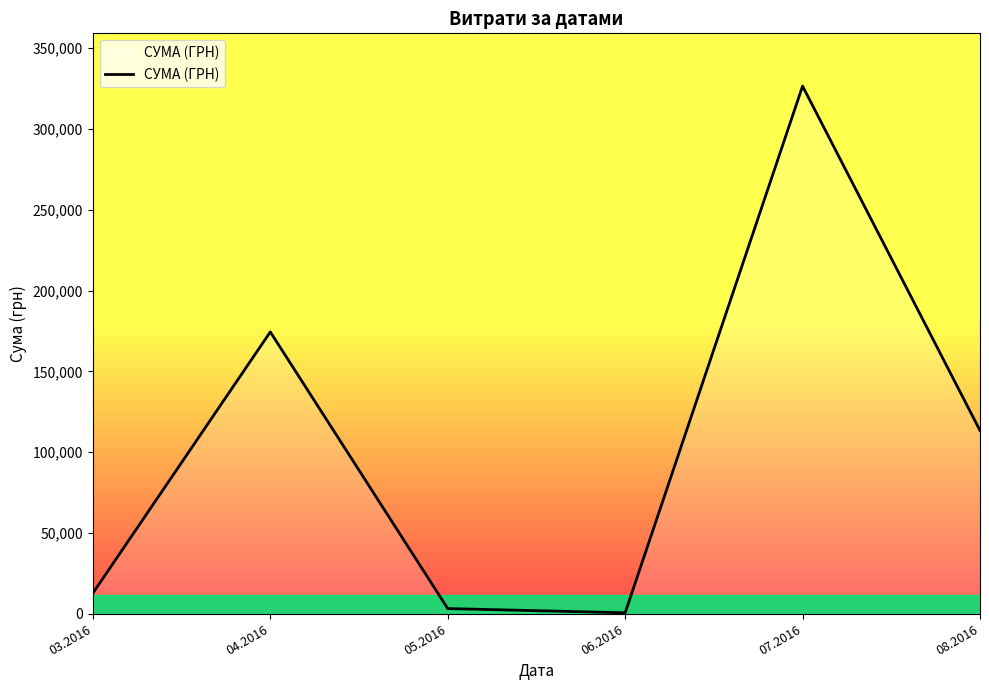

What is the difference between the second highest and minimum values?

173834.8